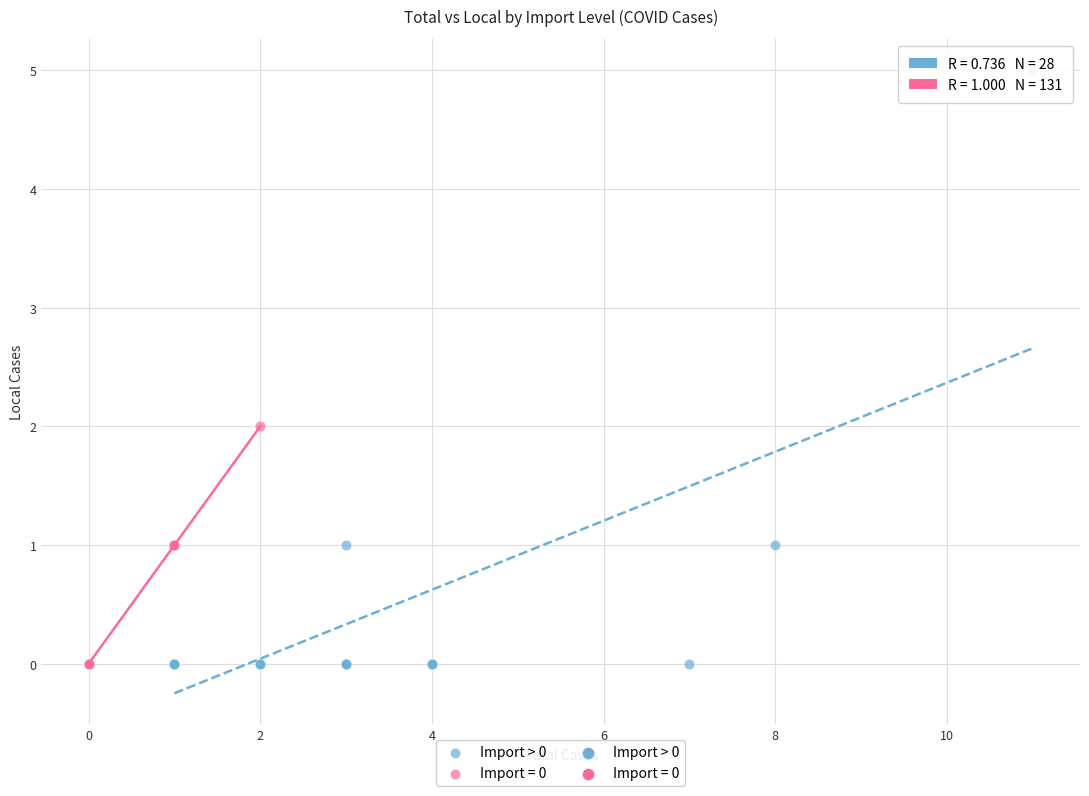

Which series has the widest spread of Y values?

Import > 0